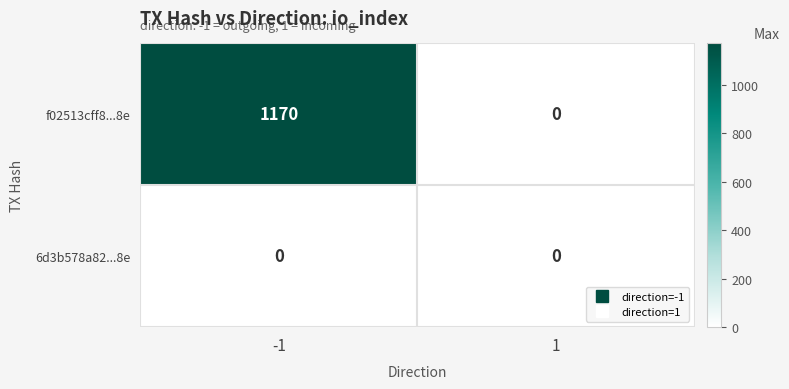

What is the average value of the f02513cff8...8e series?

585